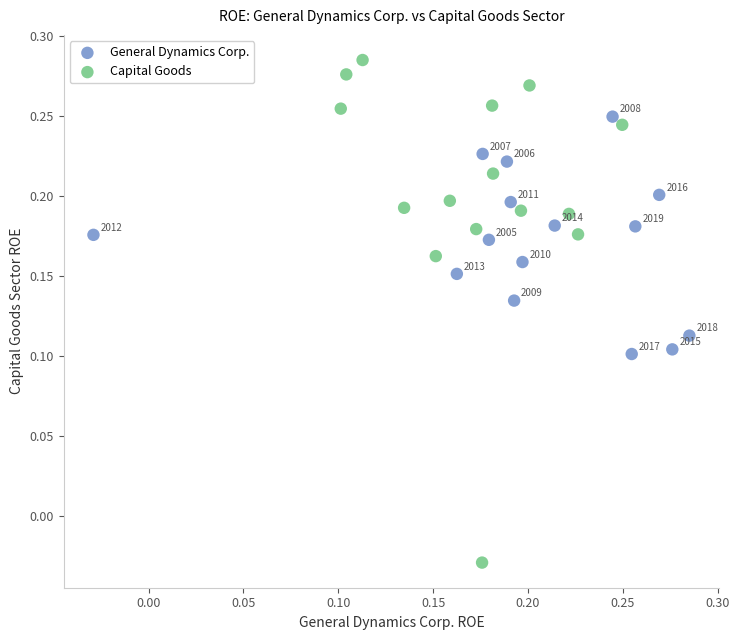

What are all the series names shown in the legend?

General Dynamics Corp., Capital Goods